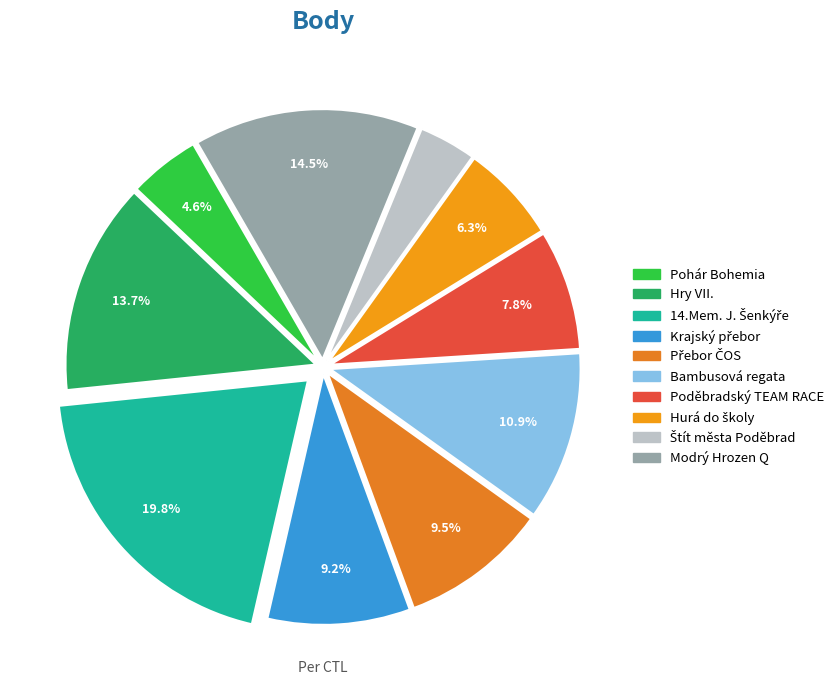

How many segments does this pie chart have?

10